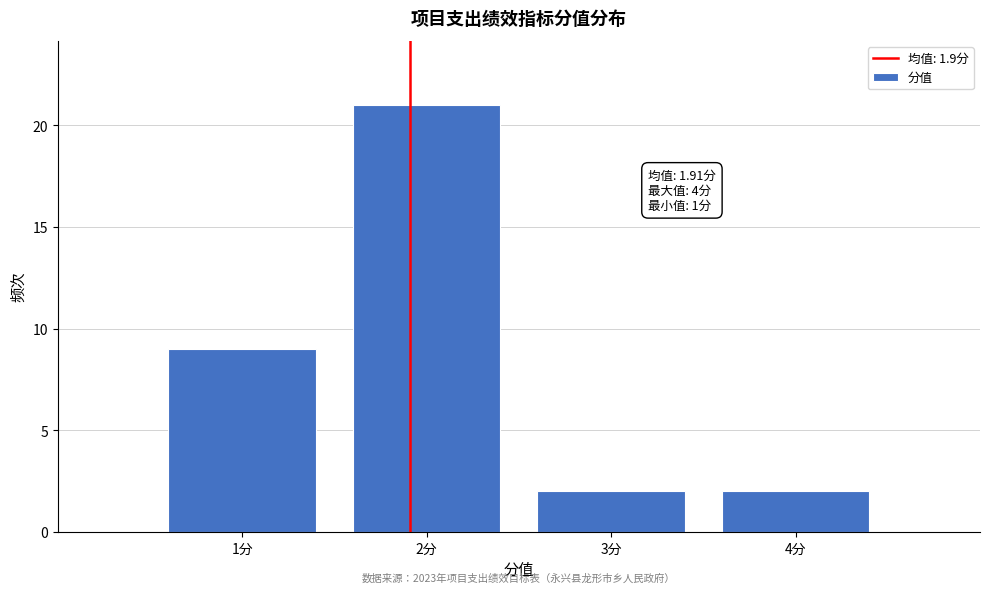

Reading left to right, list all the values displayed in this chart.

1分=9	2分=21	3分=2	4分=2